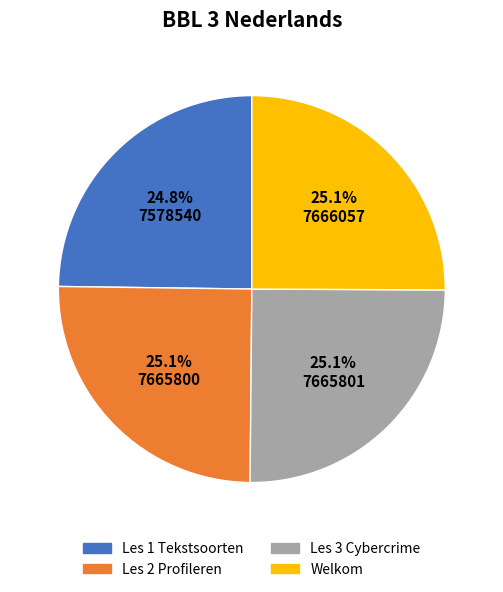

What percentage is NOT represented by Les 2 Profileren?

74.9%